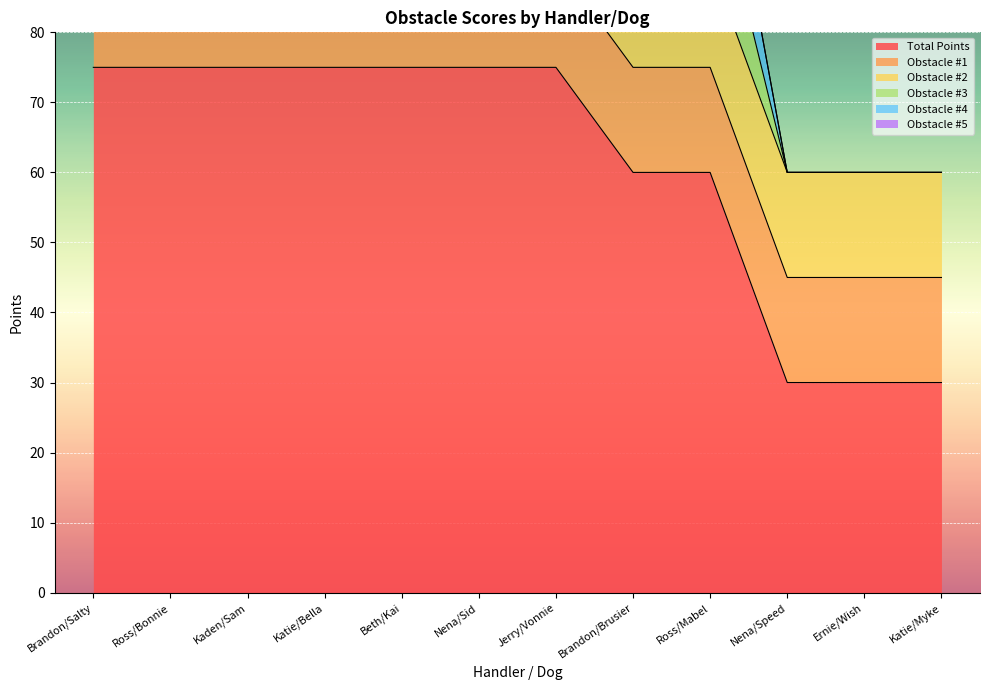

What is the spread (max minus min) of values at Nena/Speed?

30